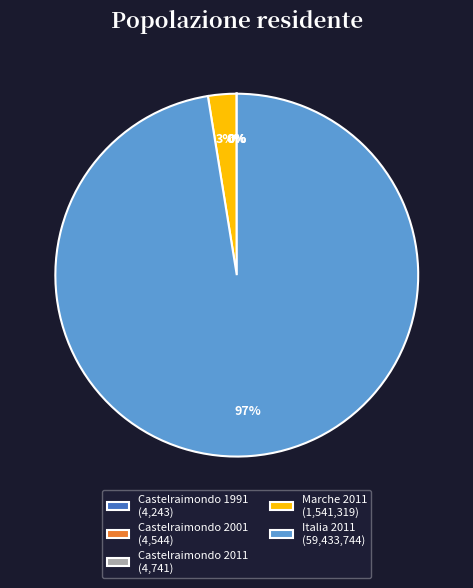

The Italia 2011 (59,433,744) slice represents 97% of the pie. True or false?

True